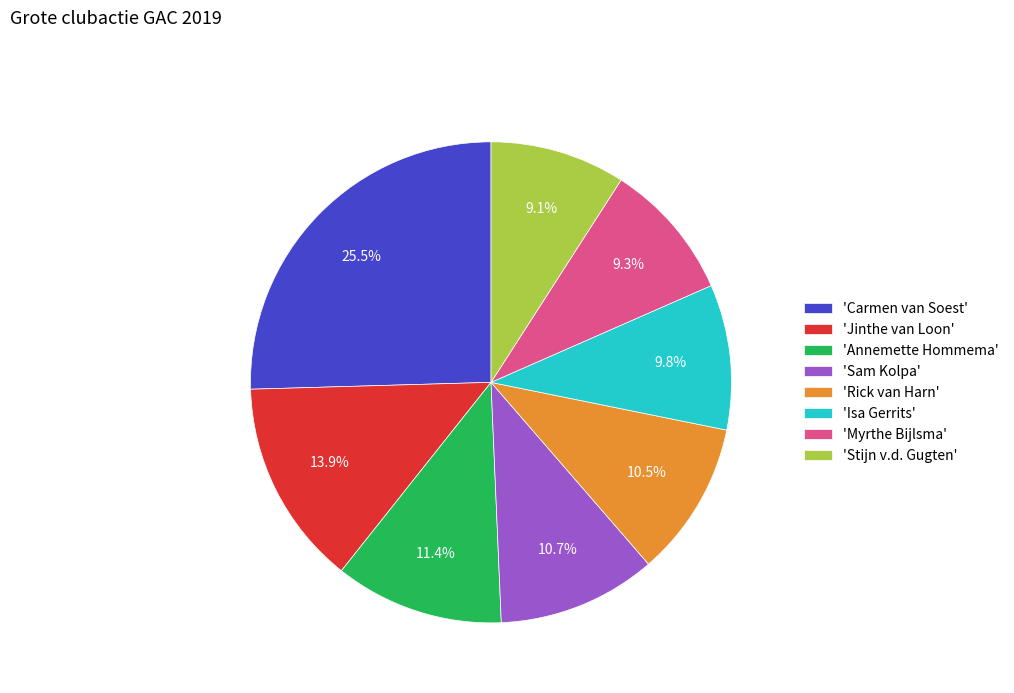

What percentage is NOT represented by 'Myrthe Bijlsma'?

90.7%